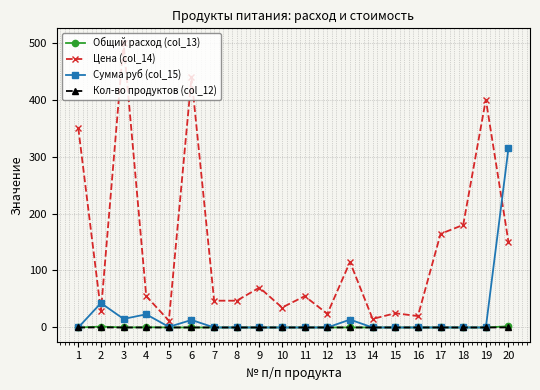

What are all the series names shown in the legend?

Общий расход (col_13), Цена (col_14), Сумма руб (col_15), Кол-во продуктов (col_12)